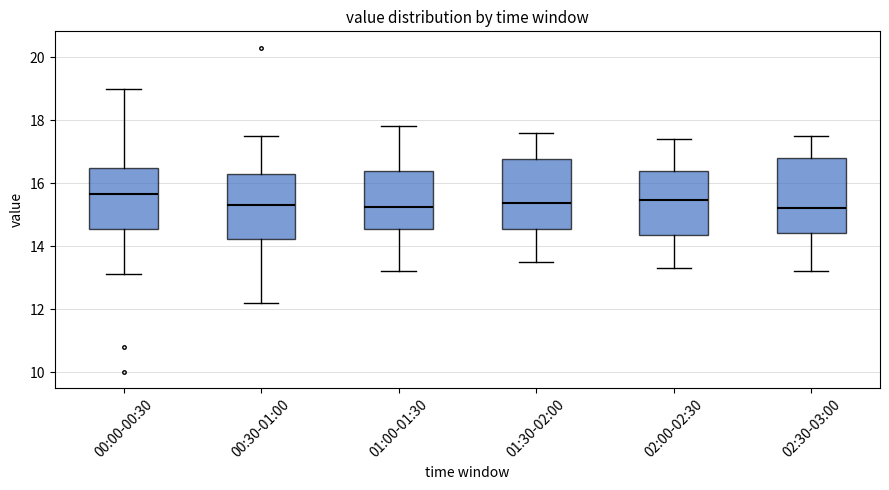

Reading left to right, read every box against the y-axis: the position of its median line, the range the box covers, and the ends of its whiskers. The values are not printed on the chart, so give them approximately, as read against the axis.

00:00-00:30: median 15.6, box 14.6 to 16.4, whiskers 13.2 to 19.0
00:30-01:00: median 15.4, box 14.2 to 16.2, whiskers 12.2 to 17.6
01:00-01:30: median 15.2, box 14.6 to 16.4, whiskers 13.2 to 17.8
01:30-02:00: median 15.4, box 14.6 to 16.8, whiskers 13.6 to 17.6
02:00-02:30: median 15.4, box 14.4 to 16.4, whiskers 13.4 to 17.4
02:30-03:00: median 15.2, box 14.4 to 16.8, whiskers 13.2 to 17.6